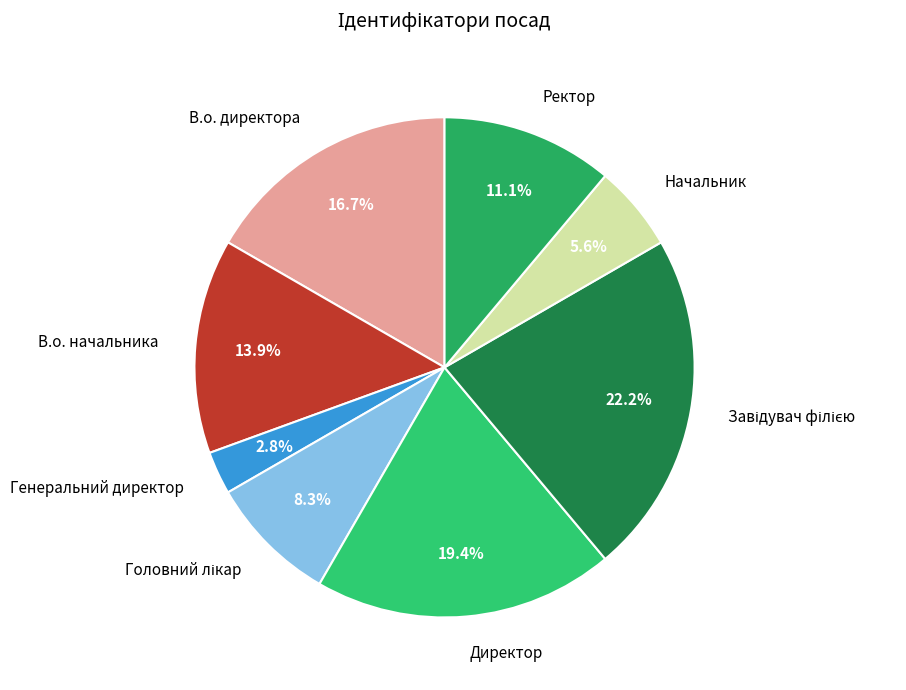

Is there any slice that represents more than half of the pie?

No